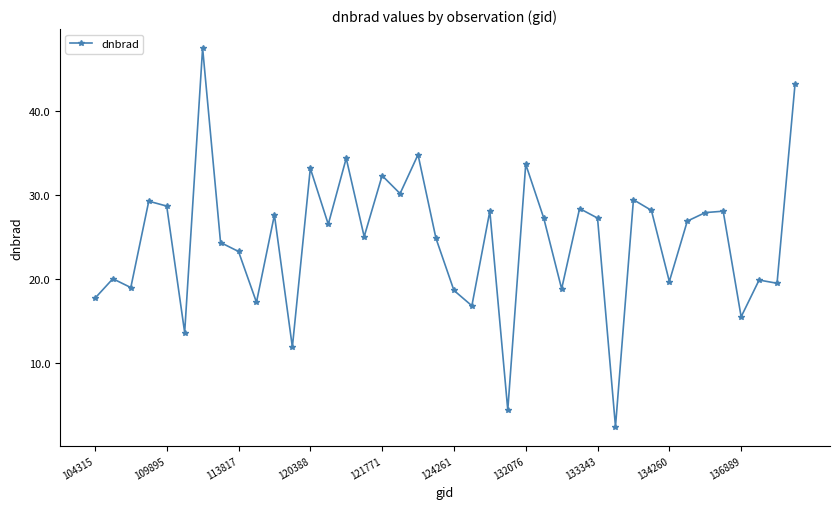

What is the value of the 32nd point from the left?

28.2